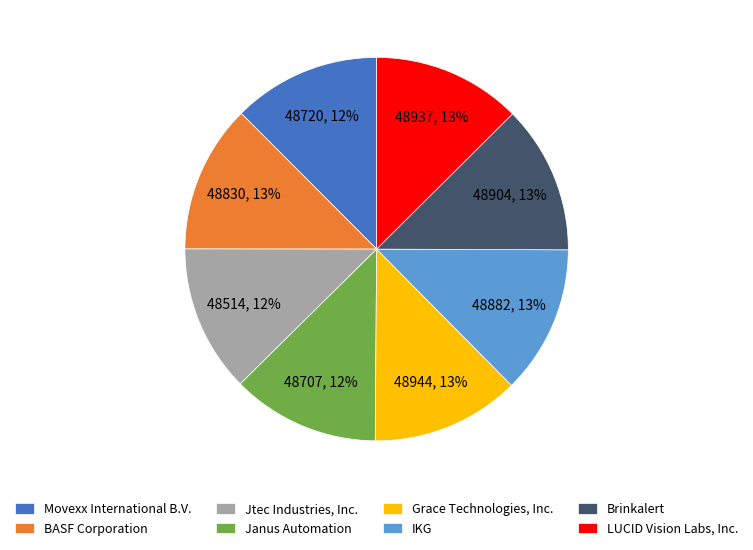

Is the sum of Brinkalert and BASF Corporation greater than half?

No